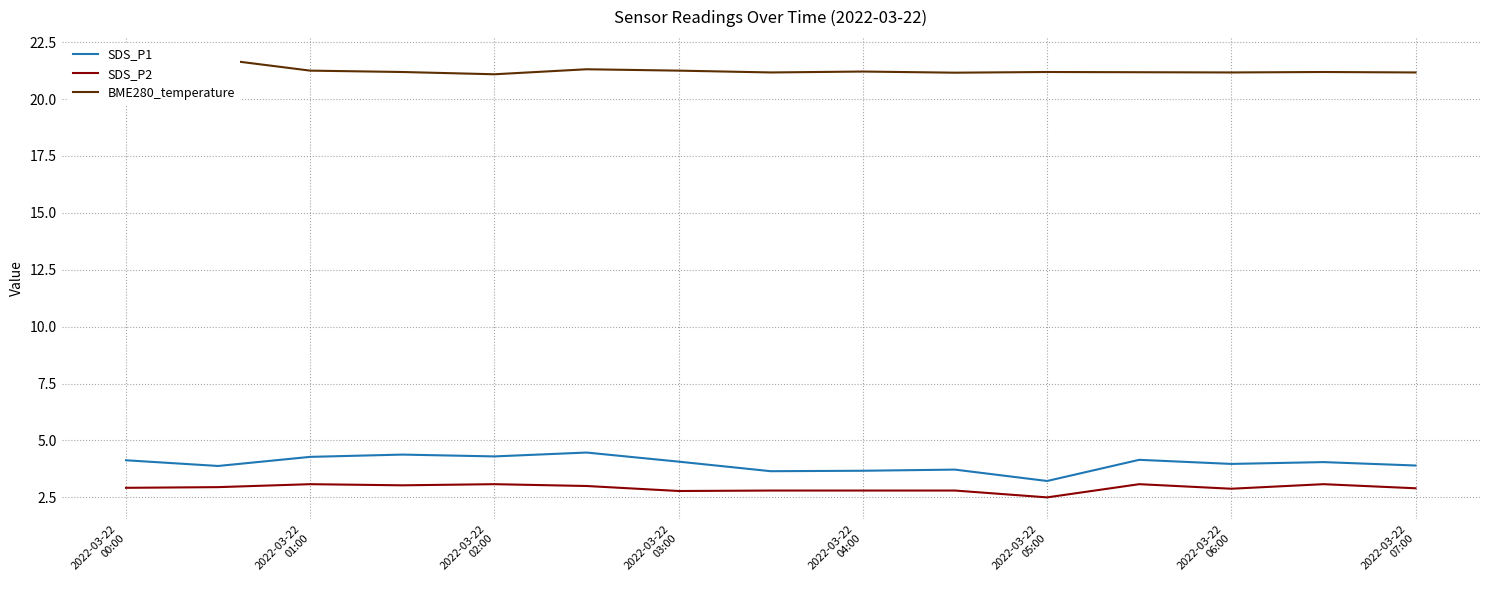

In SDS_P2, how many points are higher than both neighbors (excluding endpoints)?

4